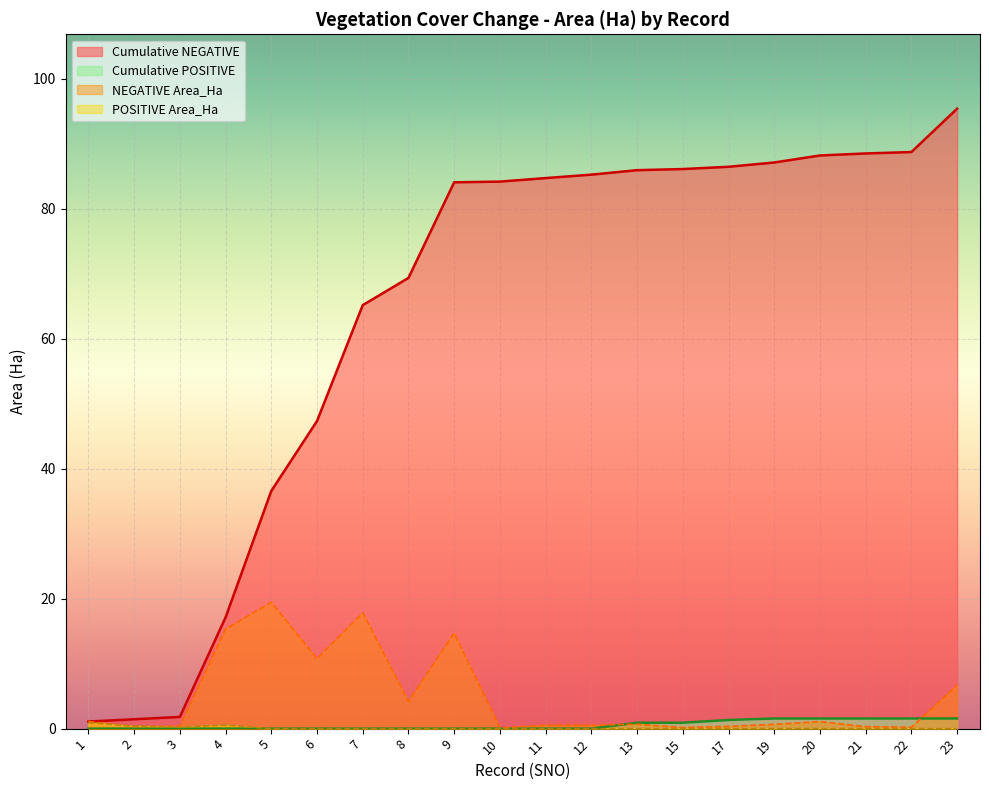

At which label is Cumulative POSITIVE closest to 0?

1